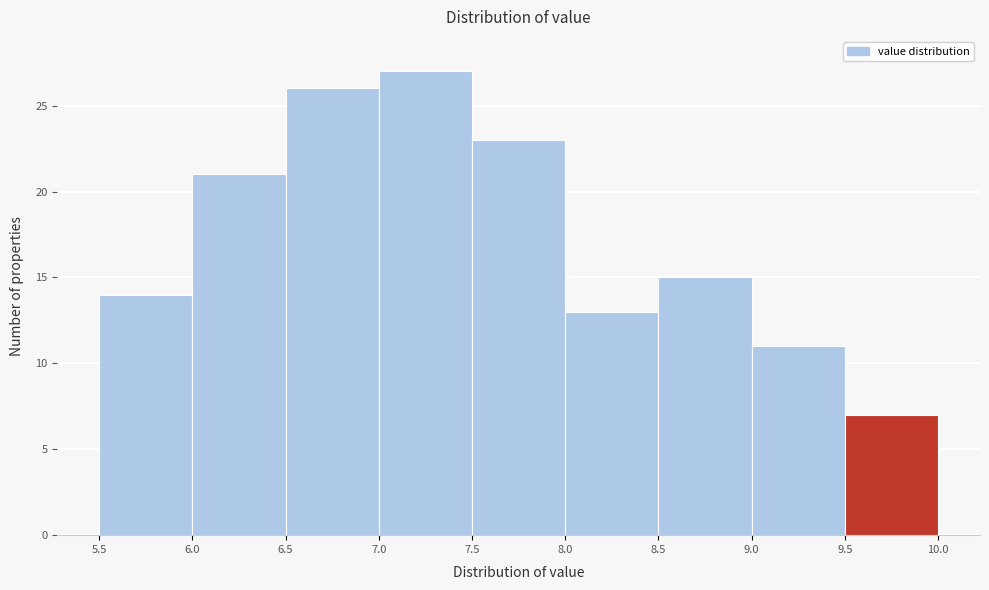

How tall is the bar that spans 8.0 to 8.5 on the x-axis? The values are not printed on the chart, so give them approximately, as read against the axis.

13